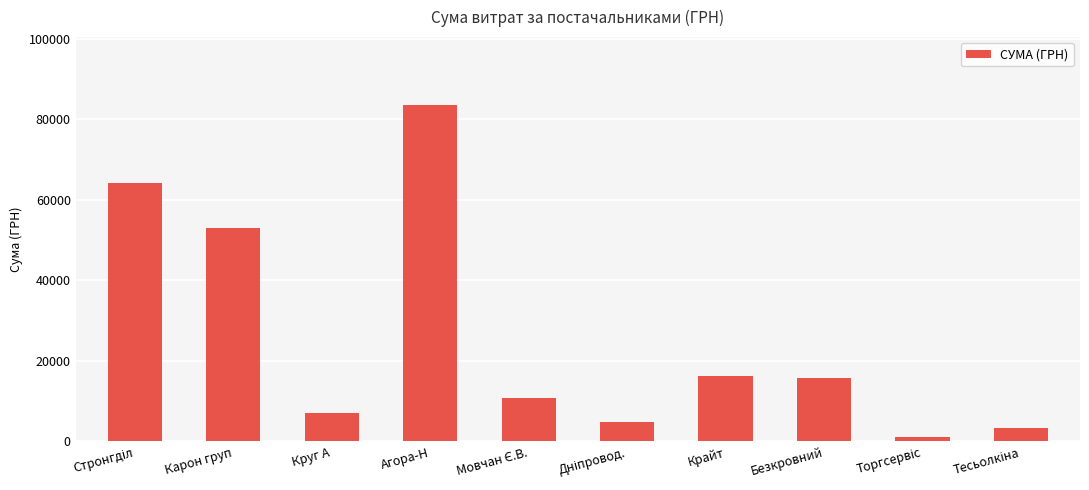

At which label is the value closest to 42394?

Карон груп